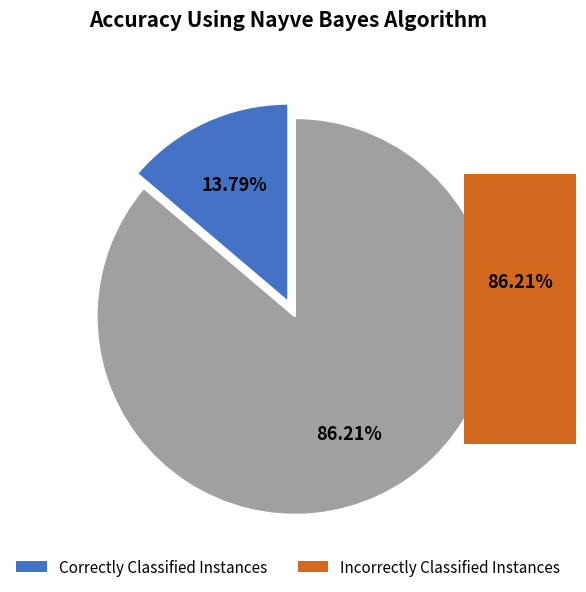

Does any single category account for the majority?

Yes